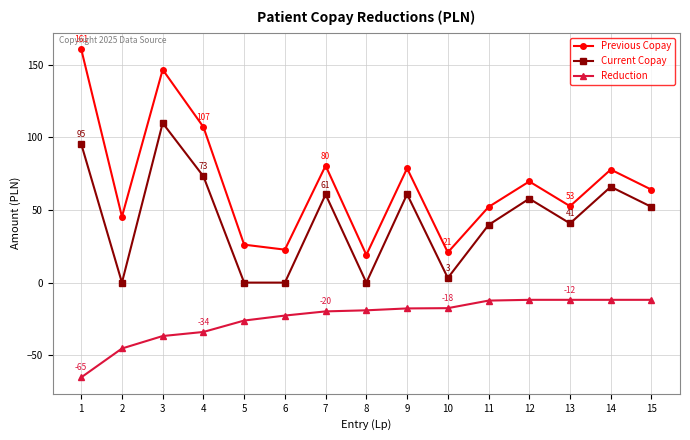

At which category does Current Copay reach its first local valley?

2